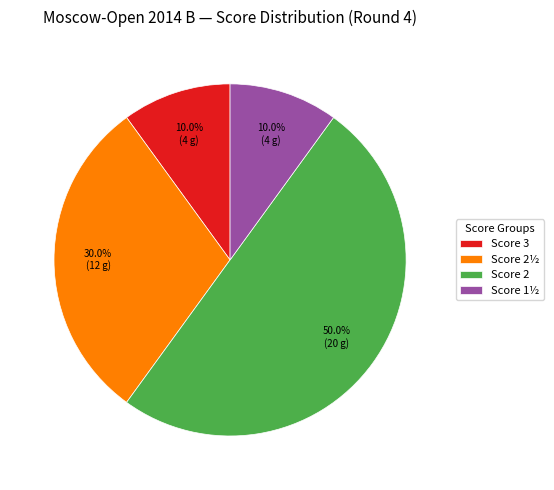

What percentage do Score 3 and Score 2½ together represent?

40.0%